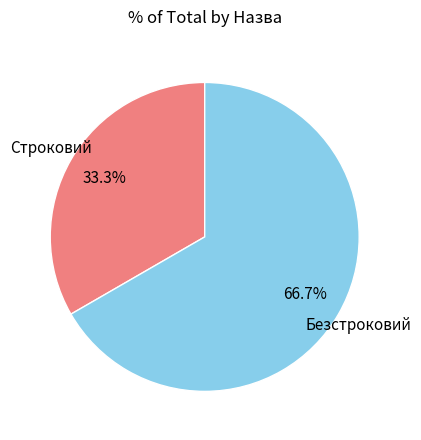

Is there any slice that represents more than half of the pie?

Yes